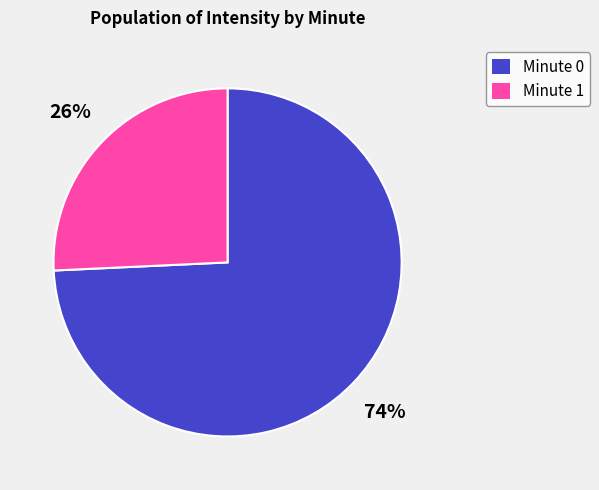

Is the sum of Minute 1 and Minute 0 greater than half?

Yes